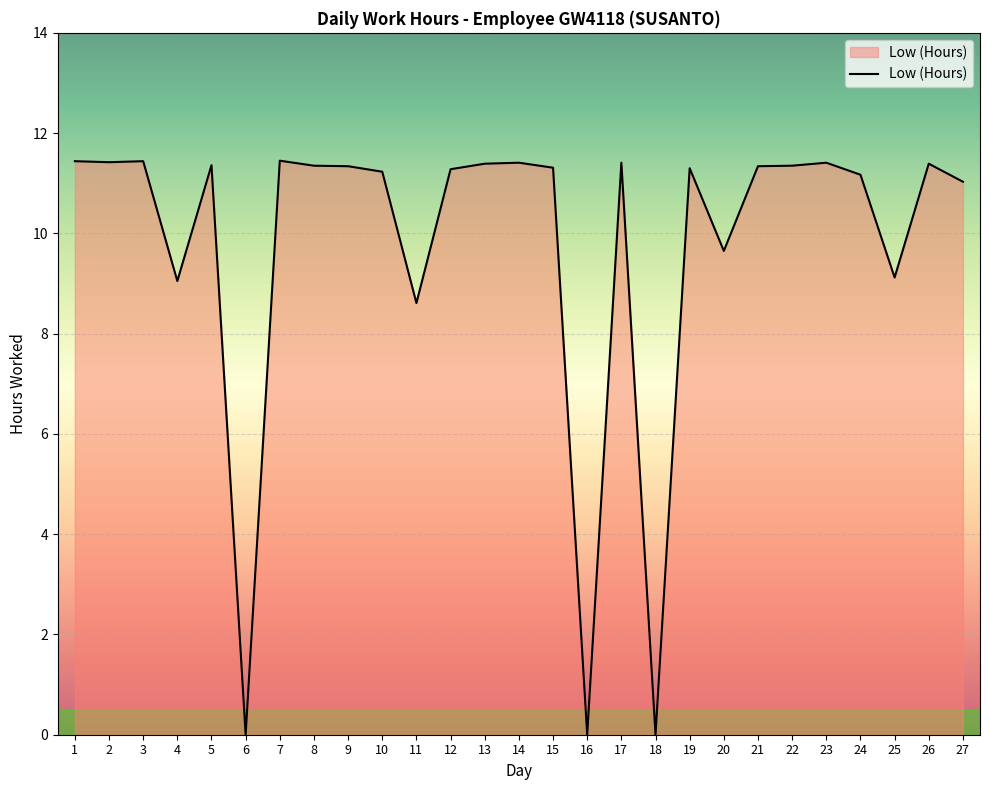

At which label is the value closest to 5?

11